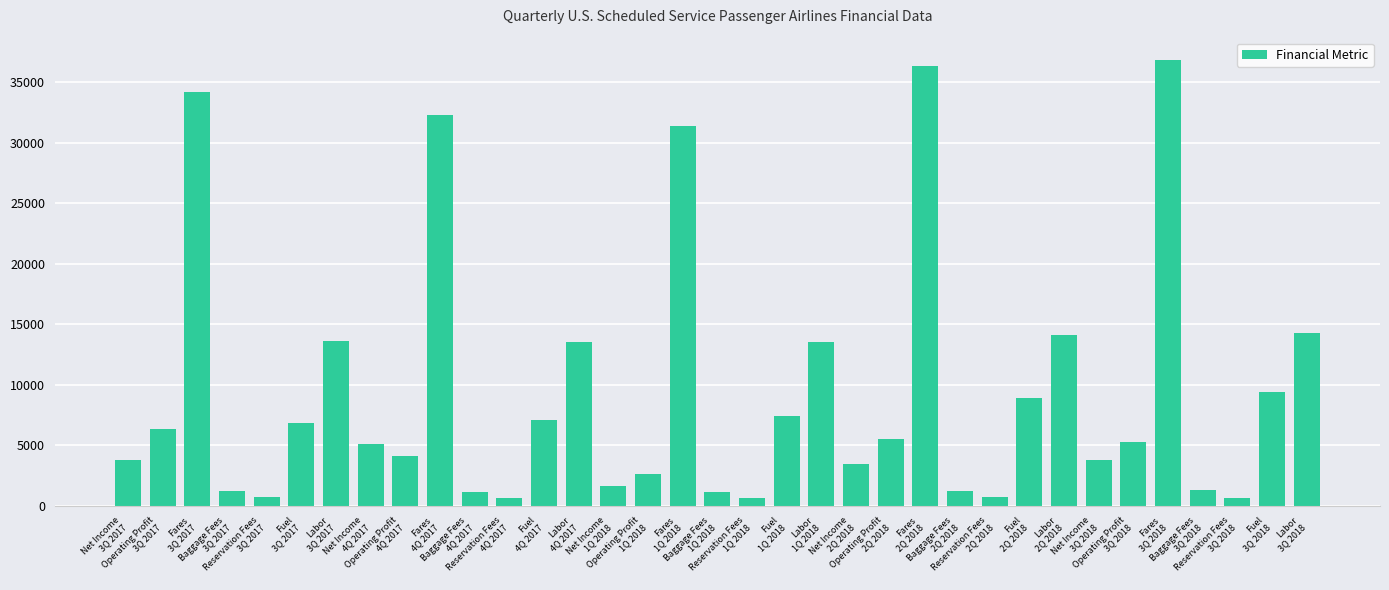

True or false: the data shows 2098.7 at Fuel
2Q 2018.

False